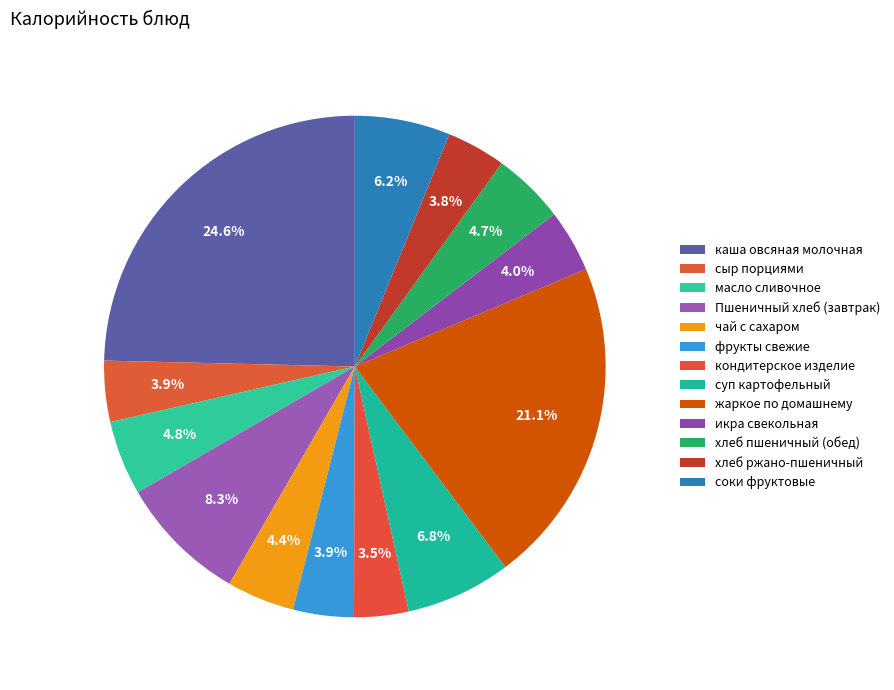

Combined, do суп картофельный and хлеб ржано-пшеничный account for over 50%?

No